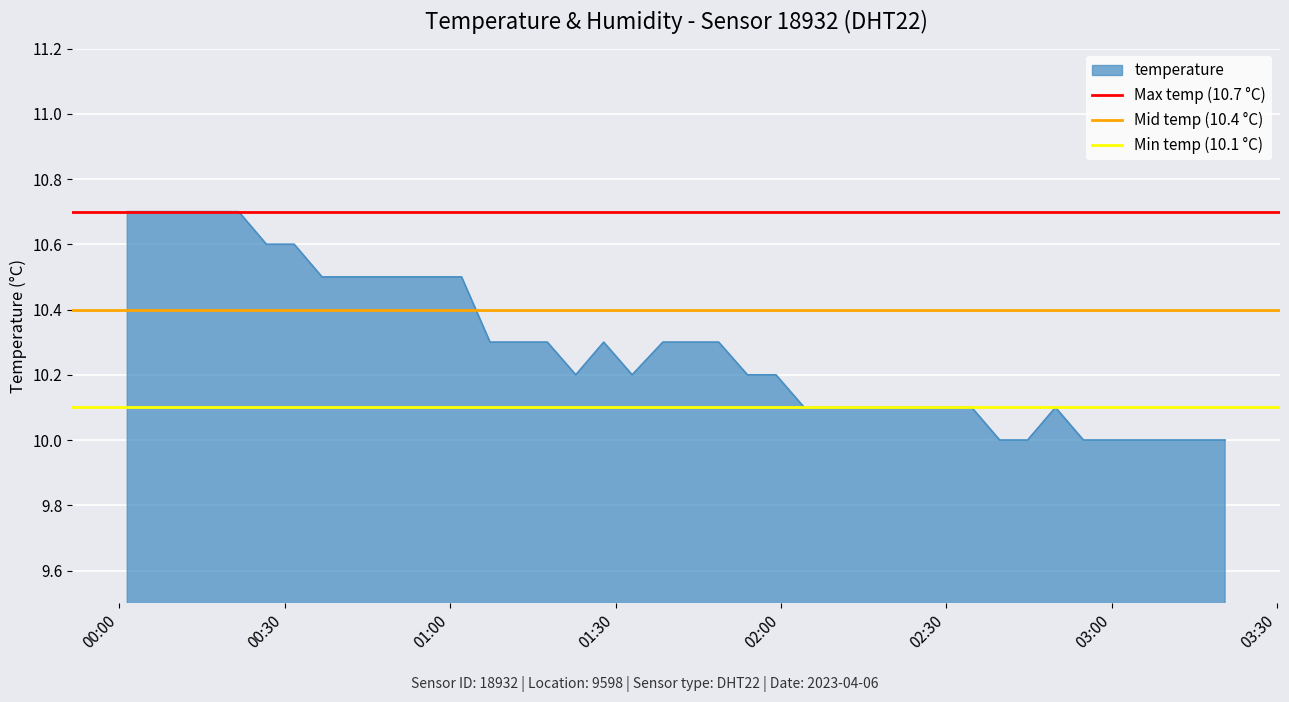

What is the lowest value of the temperature series?

10.0